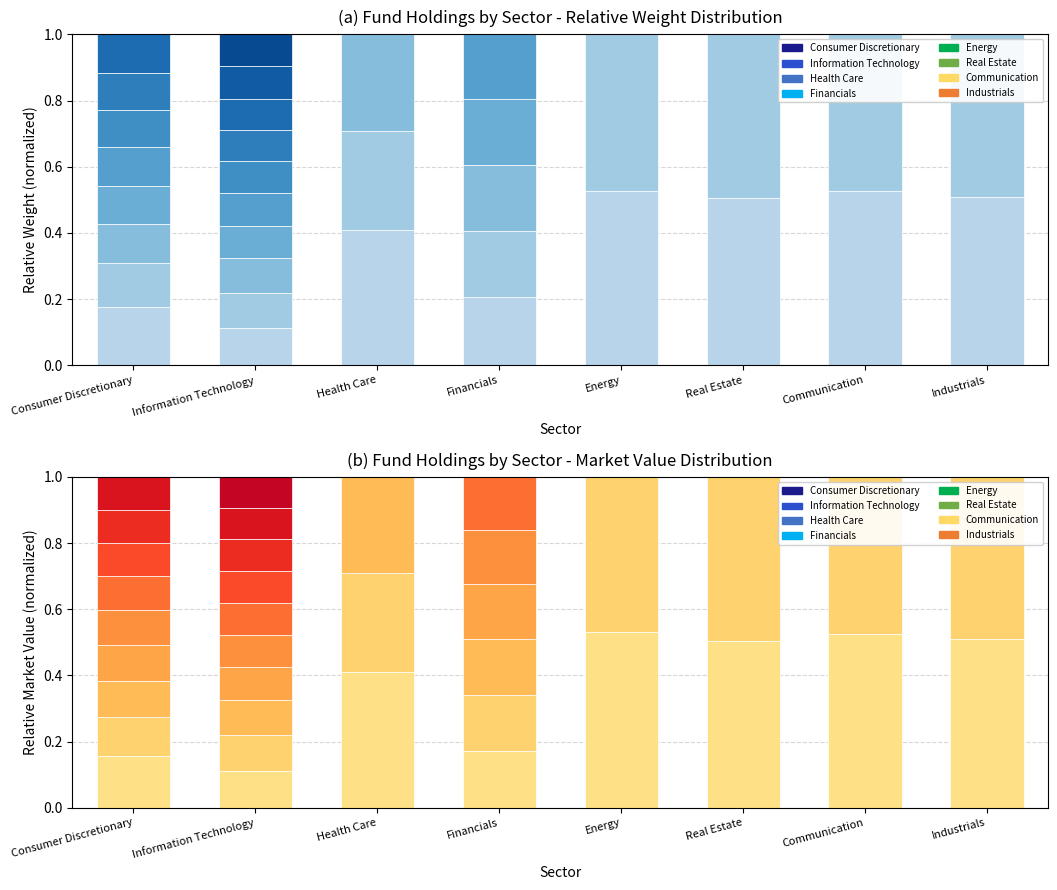

Count the Holding 3 values in the range 0 to 1.

8